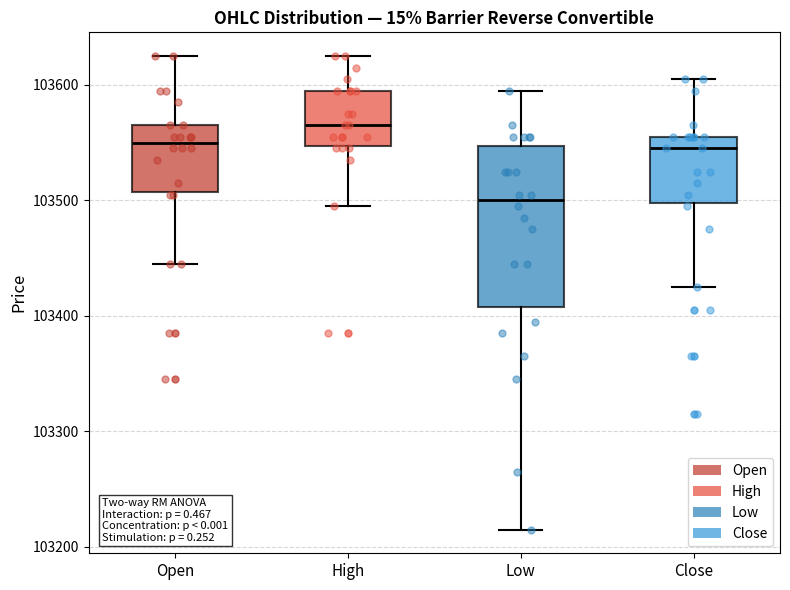

Which box has the lowest median line?

Low